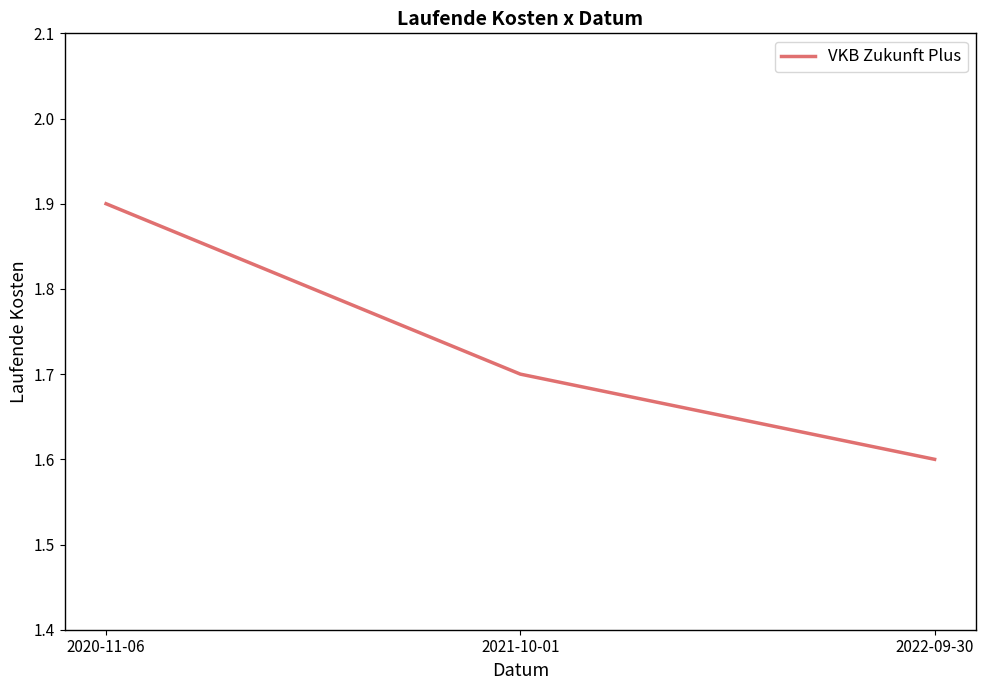

What is the difference between the values at 2021-10-01 and 2020-11-06?

0.2